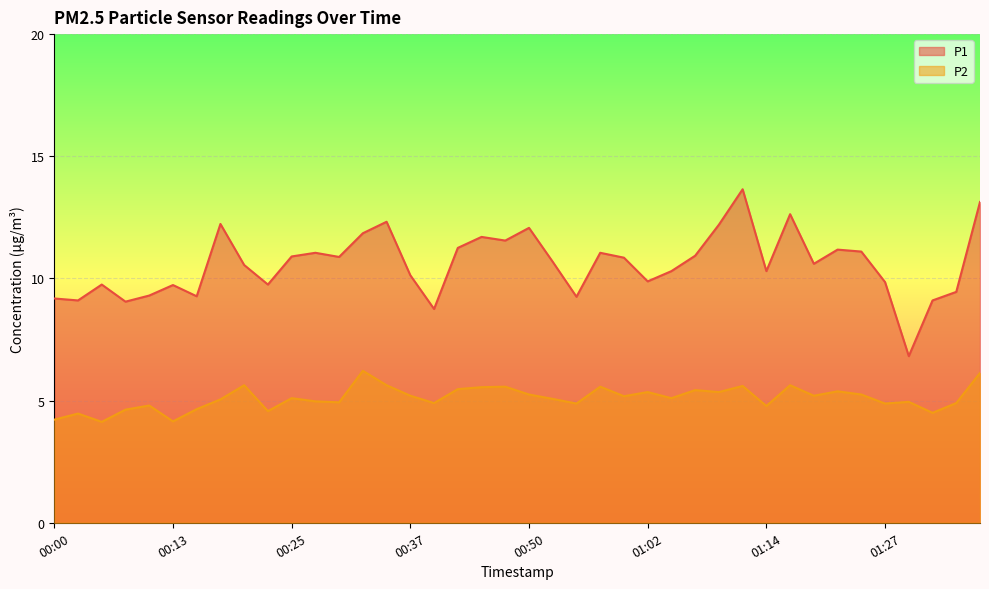

At 01:24, list the series in order from largest to smallest.

P1, P2